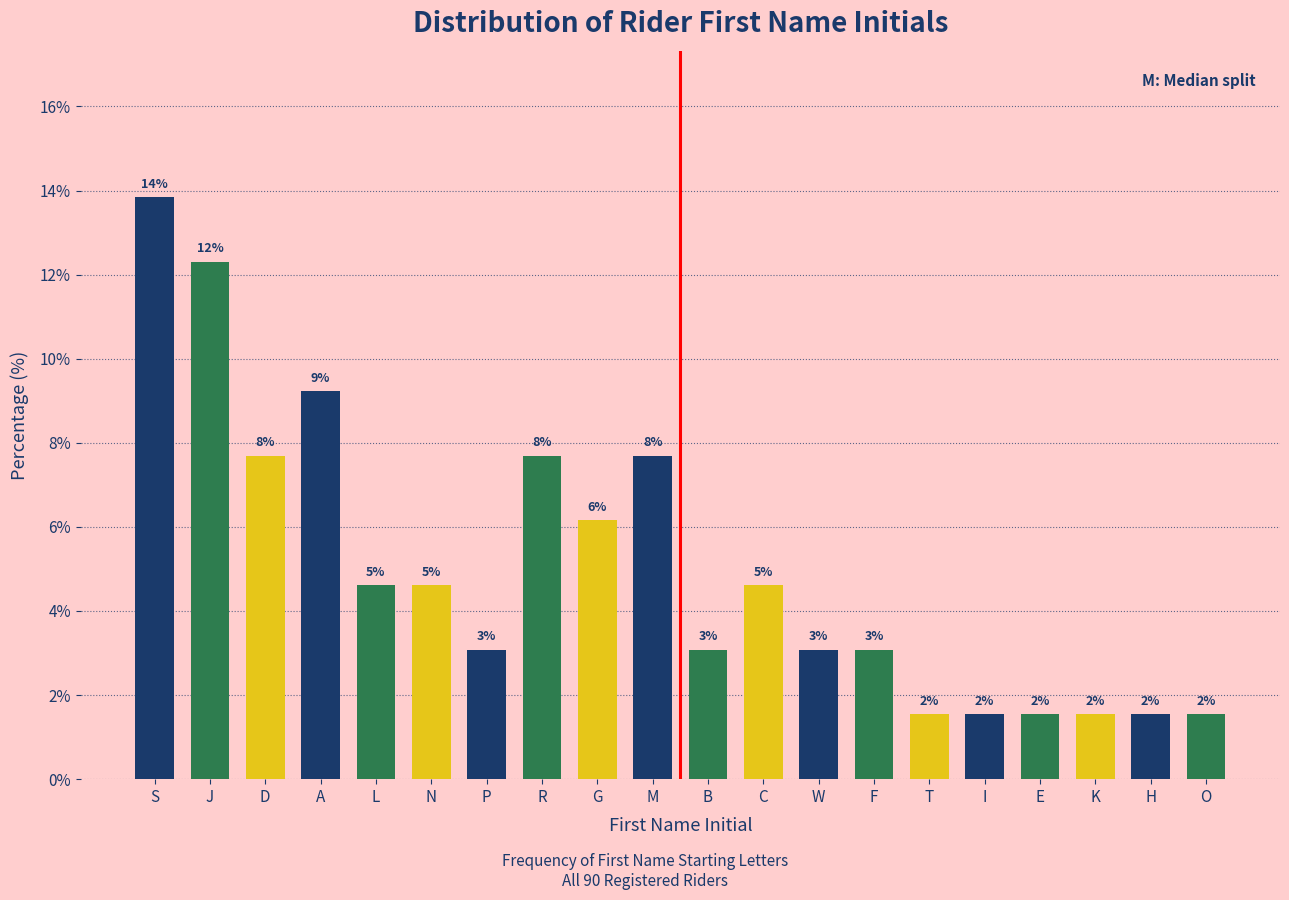

How many bars are there in total?

20